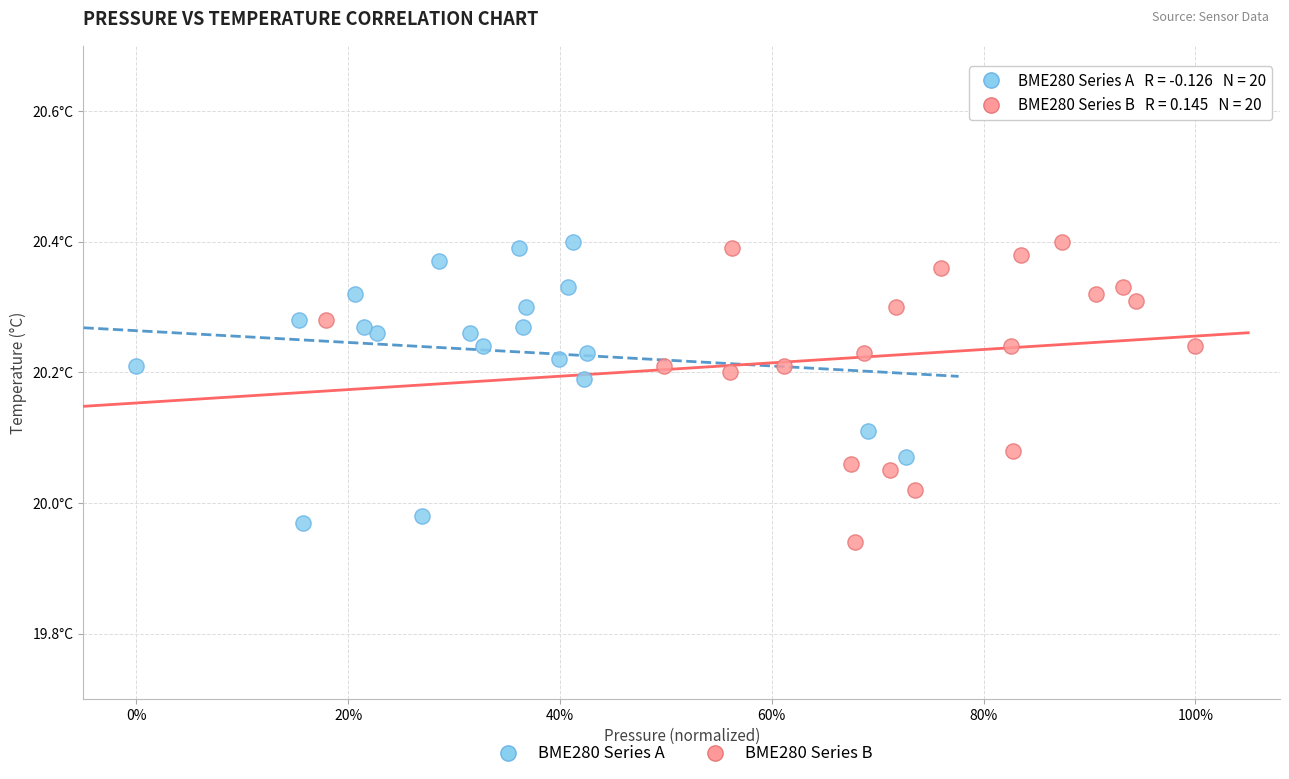

What are all the series names shown in the legend?

BME280 Series A, BME280 Series B